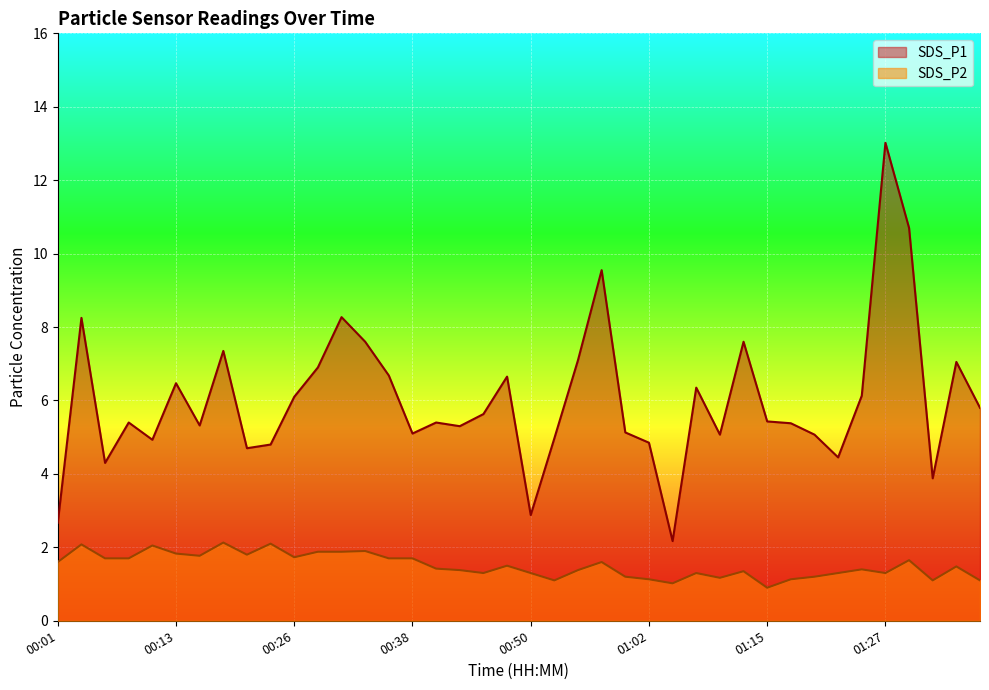

What is the approximate value of SDS_P1 at 00:16?

5.3